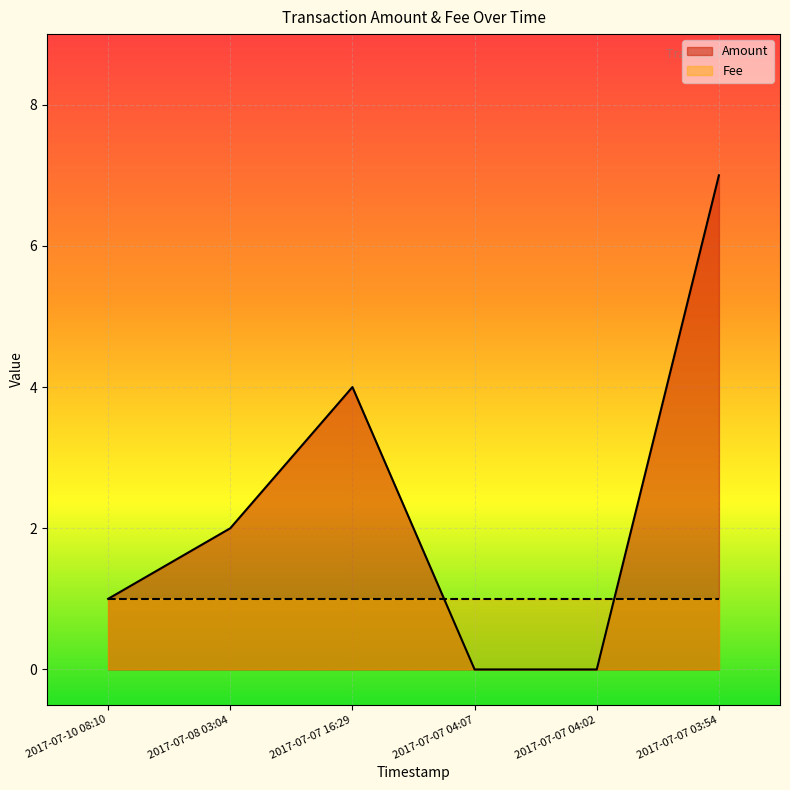

Reading left to right, transcribe all the data shown in this chart.

2017-07-10 08:10=1	2017-07-08 03:04=2	2017-07-07 16:29=4	2017-07-07 04:07=0	2017-07-07 04:02=0	2017-07-07 03:54=7